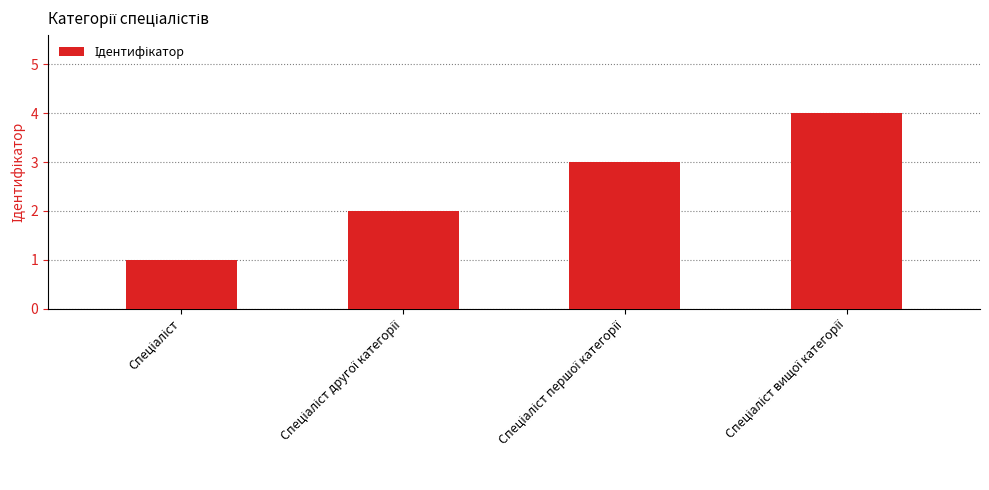

What is the maximum value shown in the chart?

4